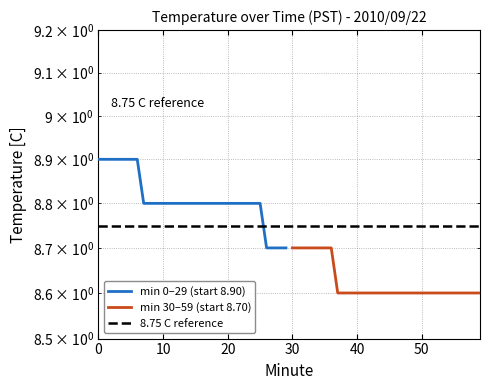

What is the highest value of the Hour 0 (min 0-29) series?

8.9